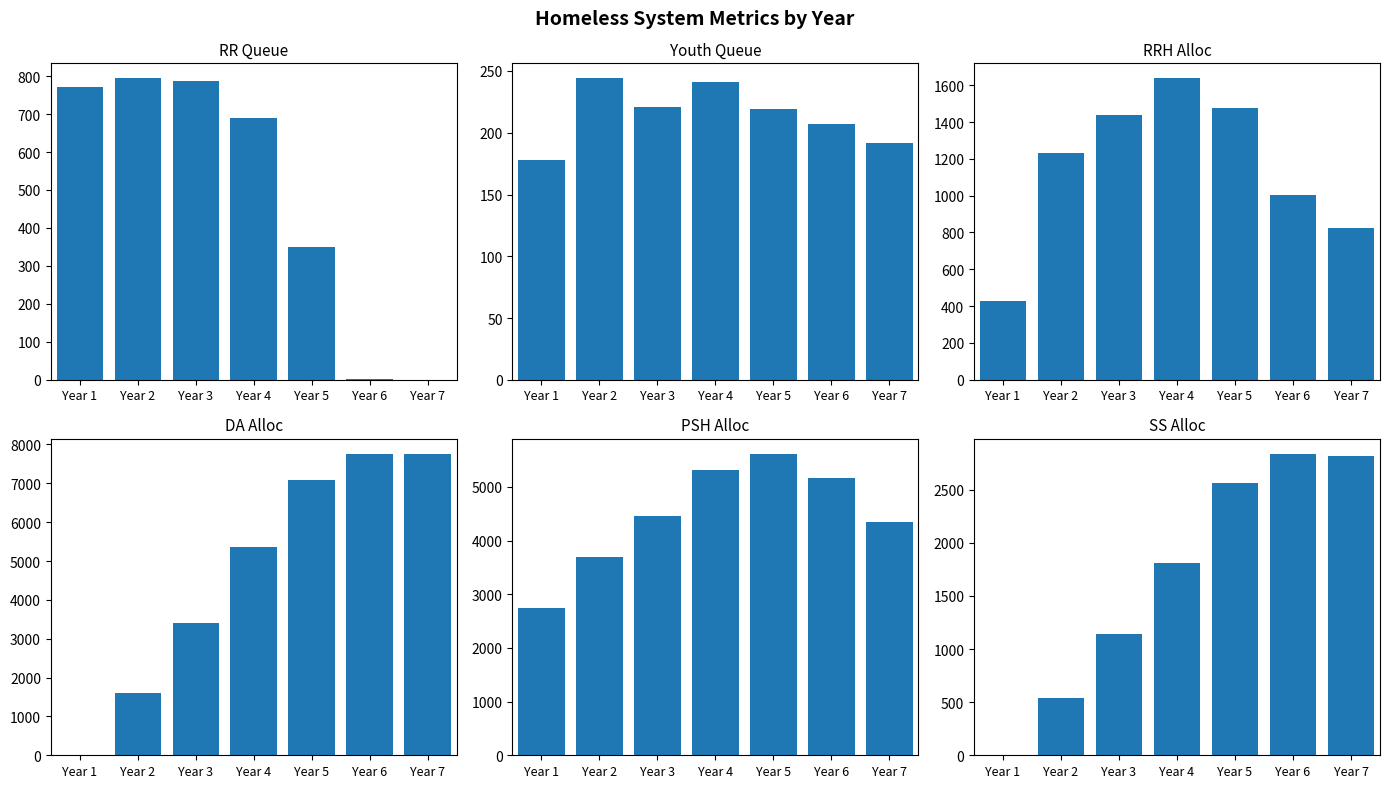

Between Year 5 and Year 3, which is larger?

Year 3